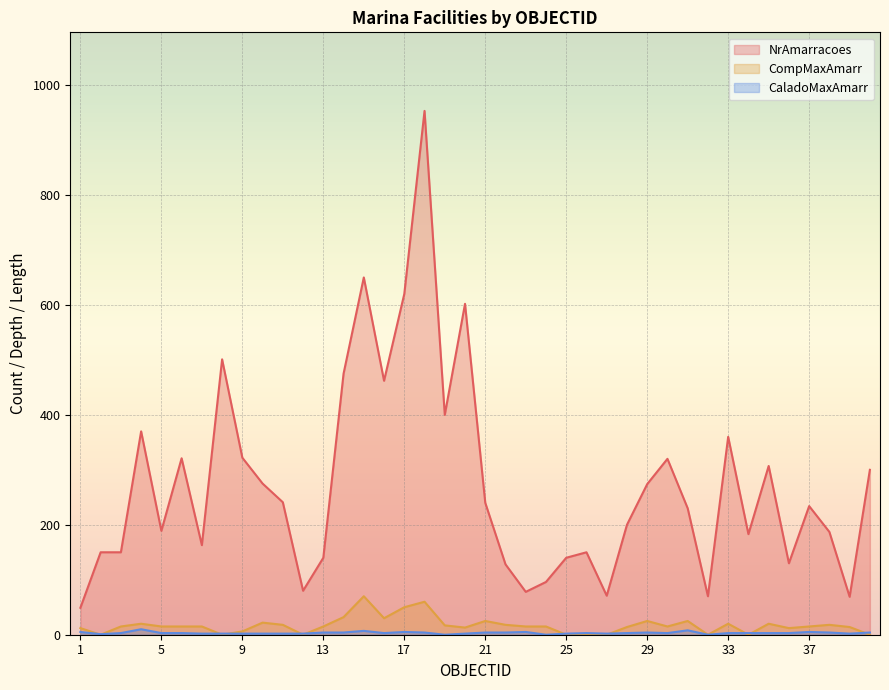

The value of CaladoMaxAmarr at 14 is 4. True or false?

True